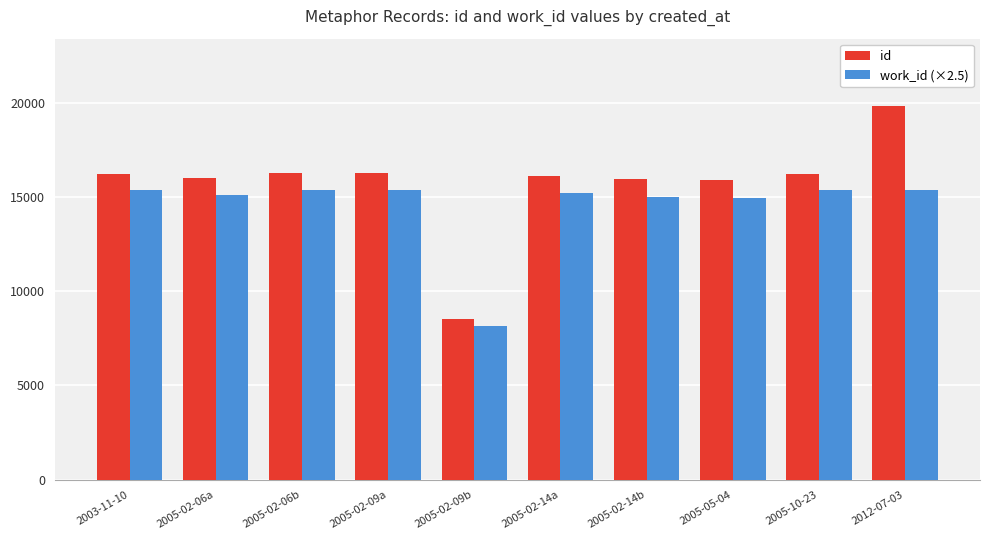

What are all the series names shown in the legend?

id, work_id (×2.5)